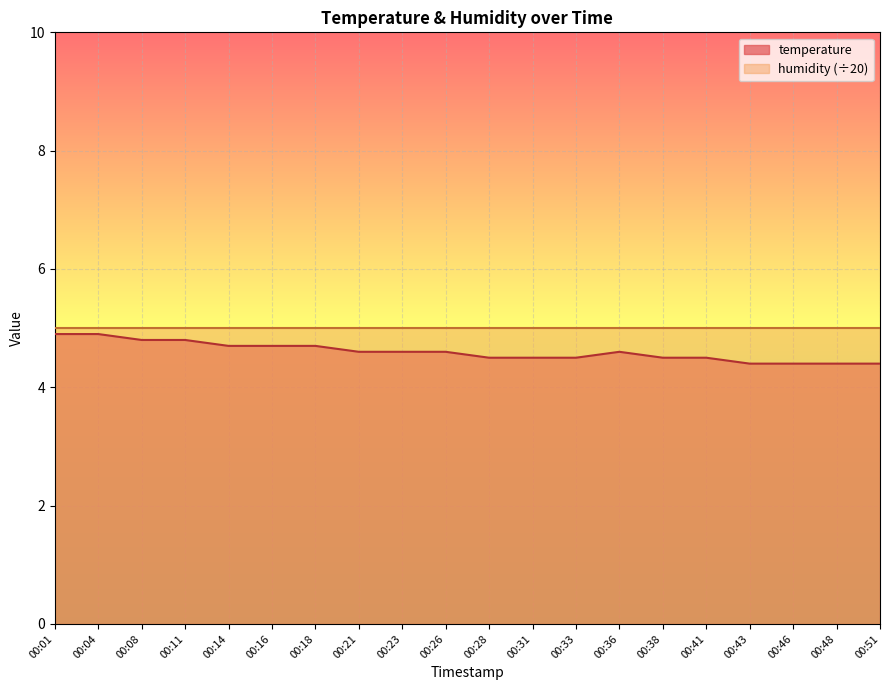

At which label is the value closest to 4?

00:43